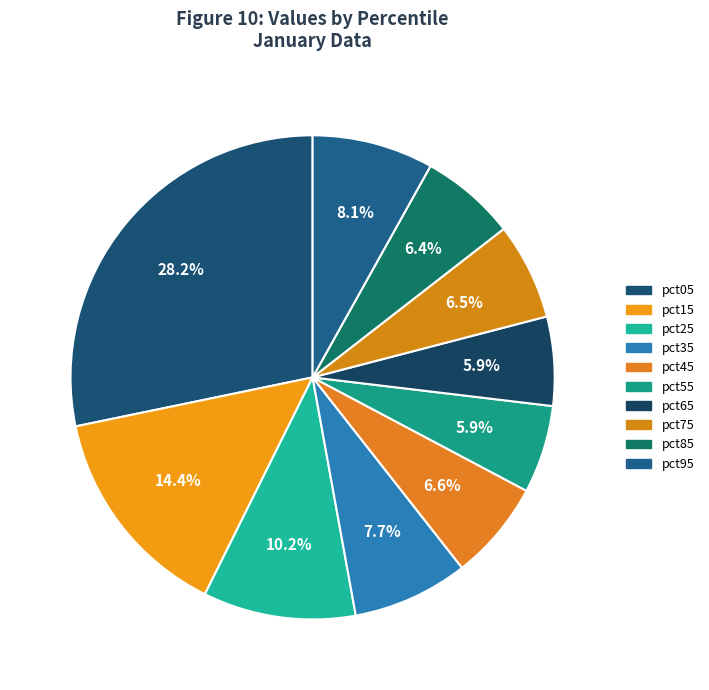

How many slices are in this pie chart?

10